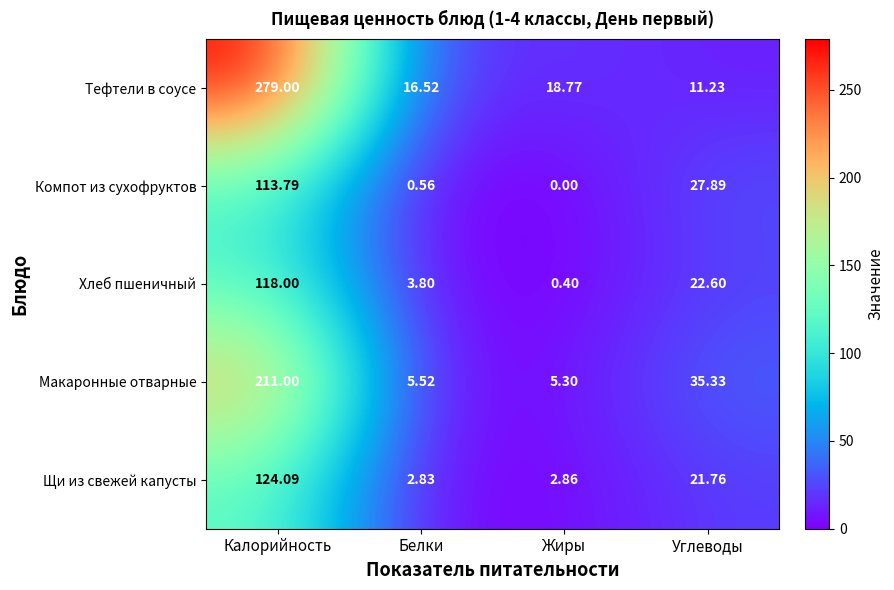

At which label does Щи из свежей капусты reach its peak?

Калорийность